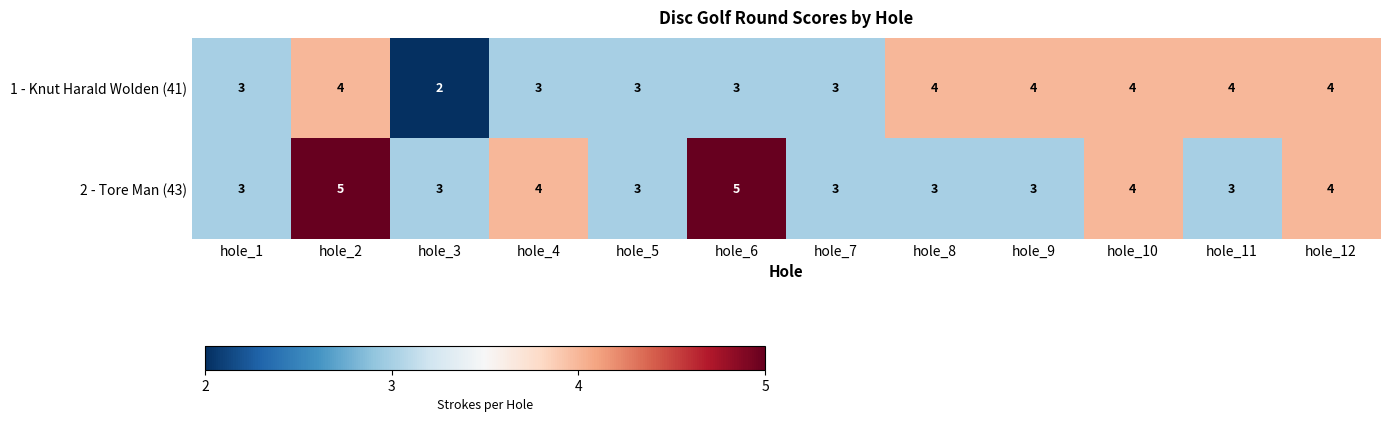

What is the highest value of the 2 - Tore Man (43) series?

5